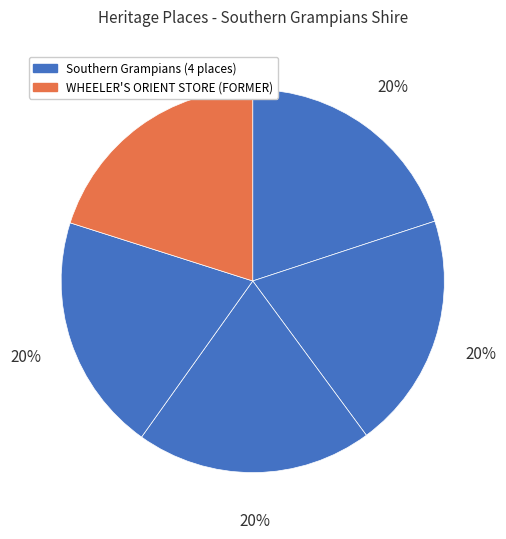

How many segments does this pie chart have?

5